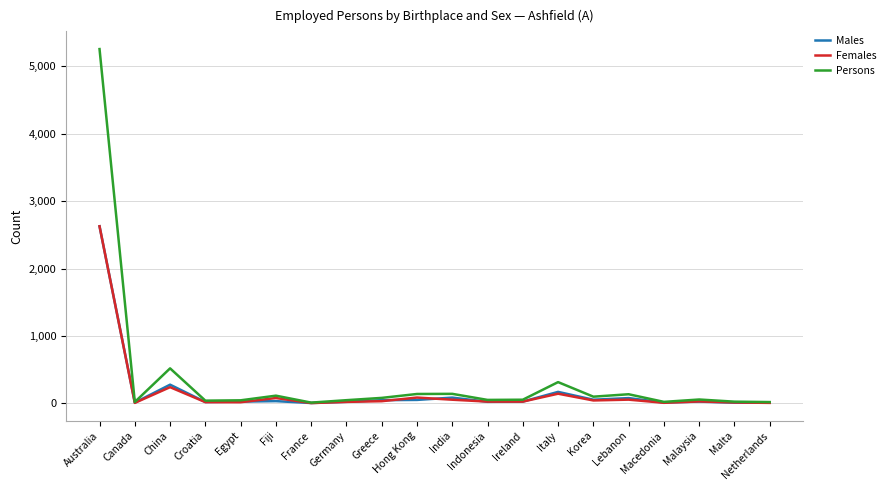

At which category is the sum across all series the highest?

Australia